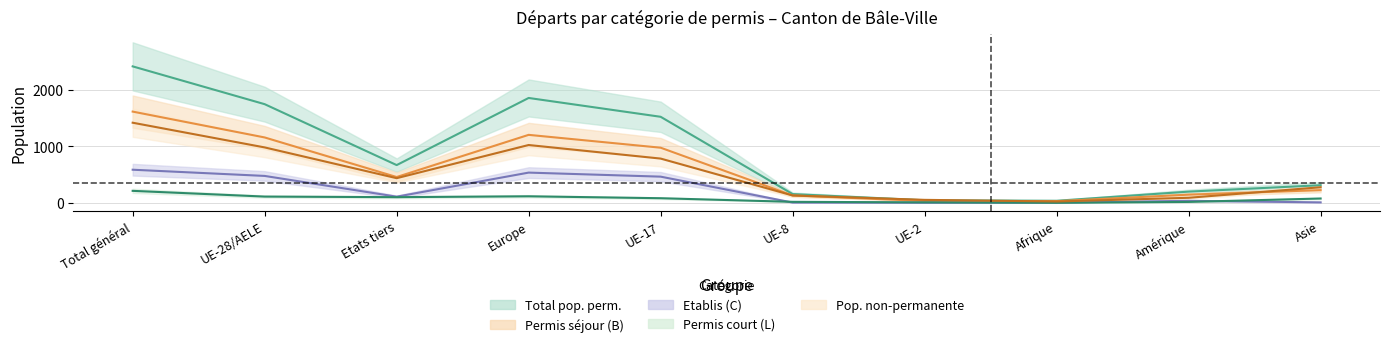

What is the total value across all series at UE-28/AELE?

4464.2